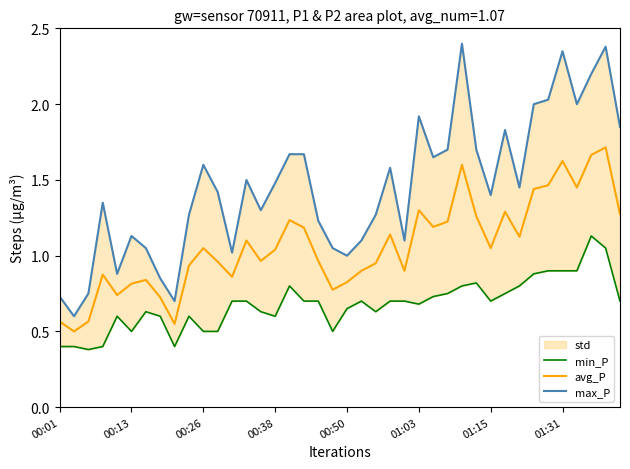

True or false: max_P and min_P cross at least once.

False